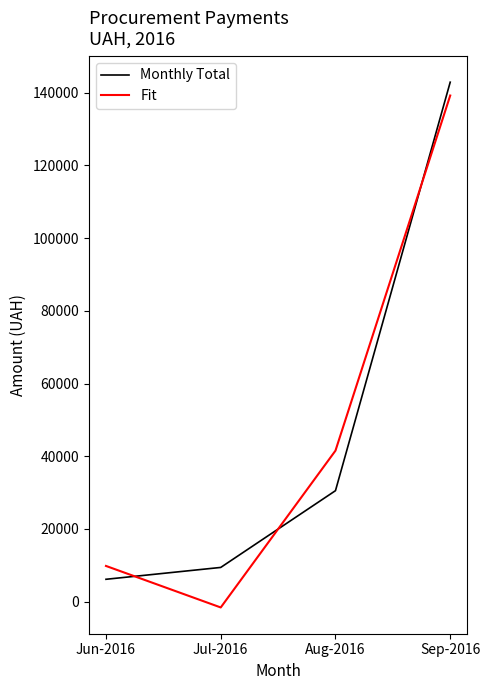

The Monthly Total series shows 30525.2 at Aug-2016. True or false?

True